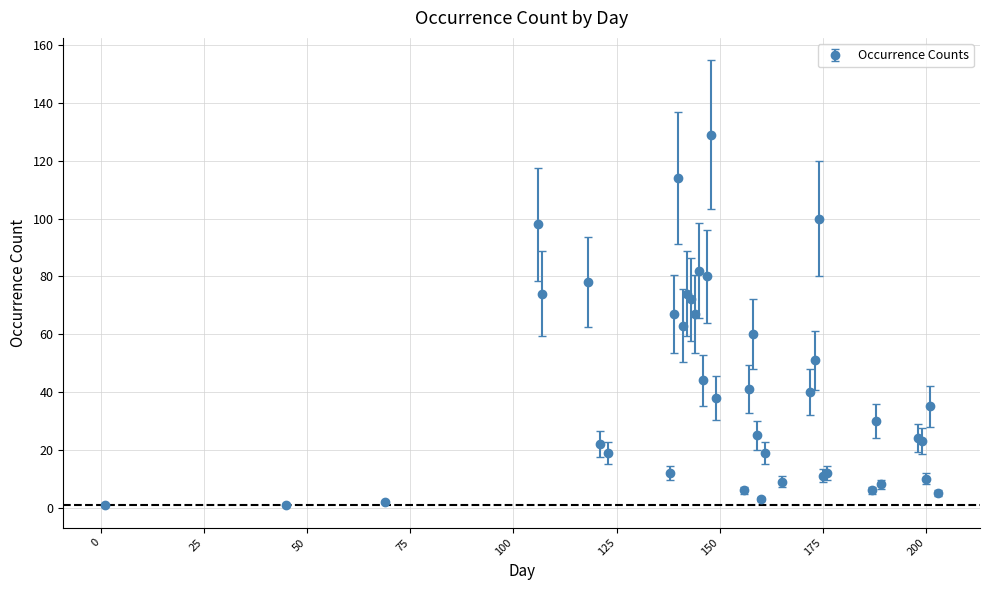

What is the maximum value shown in the chart?

129